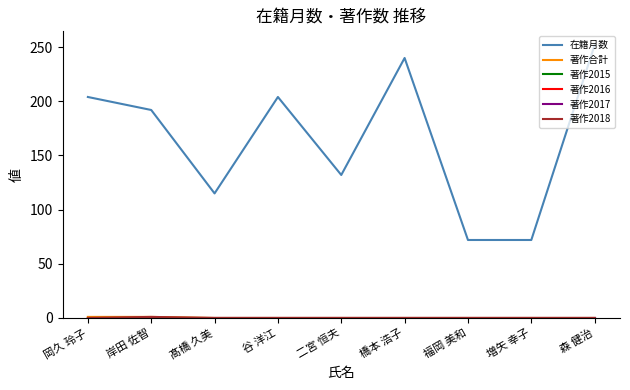

What is the sum of the 在籍月数 values at 増矢 幸子 and 橋本 浩子?

312